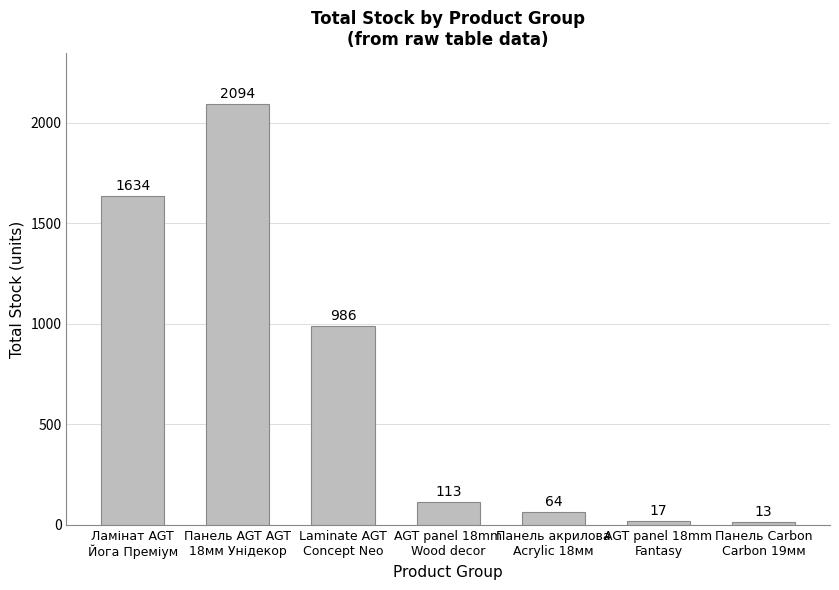

Reading left to right, extract all data points from this chart.

Ламінат AGT
Йога Преміум=1634	Панель AGT AGT
18мм Унідекор=2094	Laminate AGT
Concept Neo=986	AGT panel 18mm
Wood decor=113	Панель акрилова
Acrylic 18мм=64	AGT panel 18mm
Fantasy=17	Панель Carbon
Carbon 19мм=13